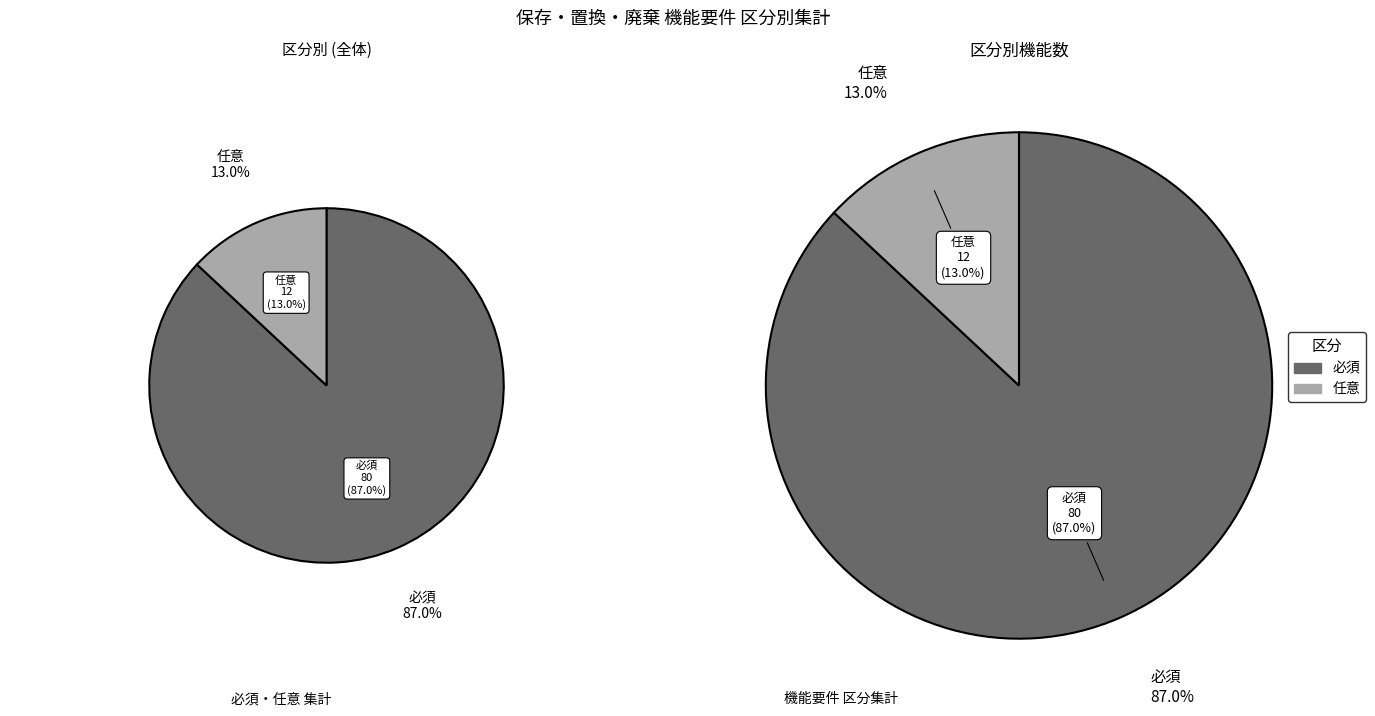

What is the majority slice?

必須